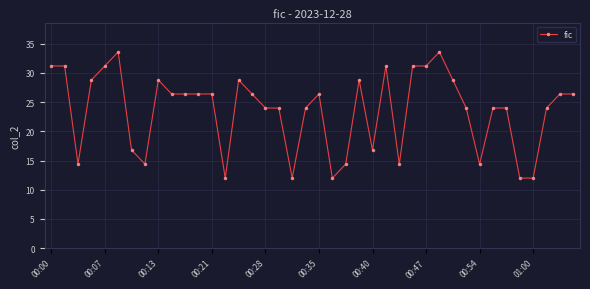

True or false: the data has more than 2 interior local peaks.

True